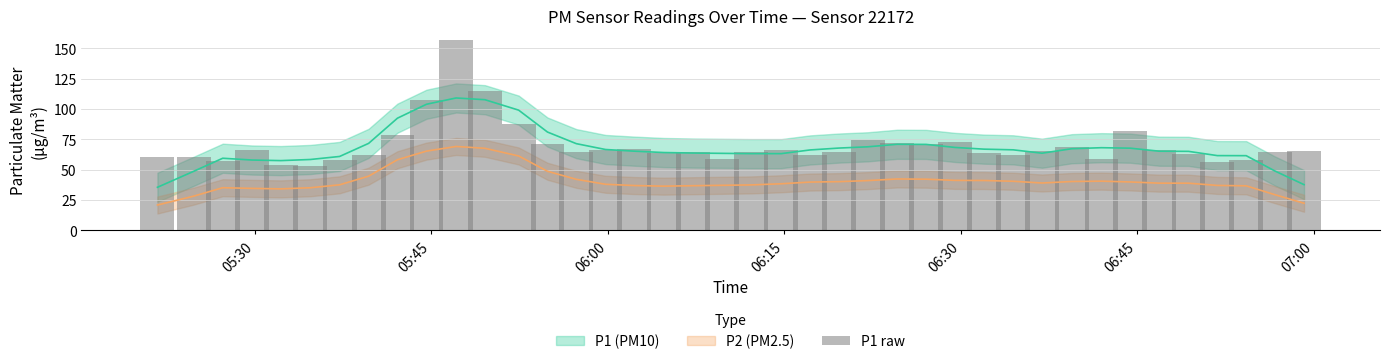

What is the sum of all values?

2796.7